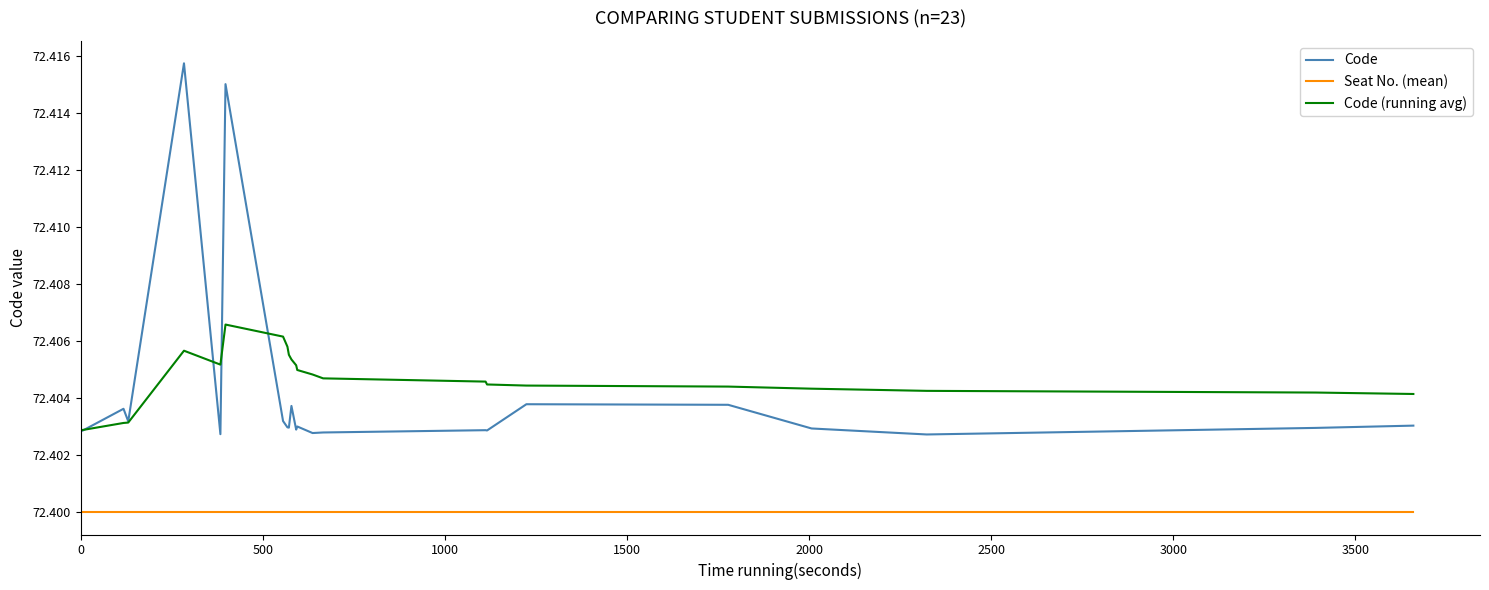

List the series in order of their peak value, lowest first.

Seat No. (mean), Code (running avg), Code